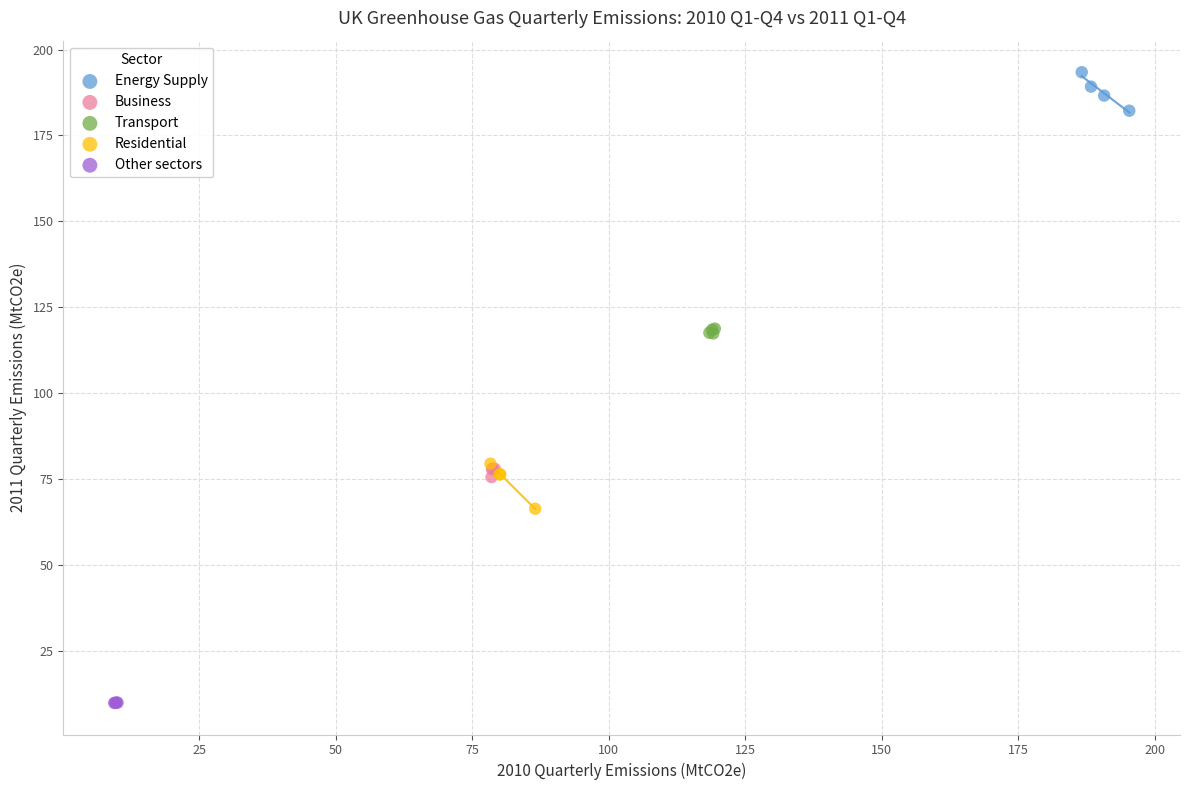

Which series reaches the maximum Y coordinate?

Energy Supply